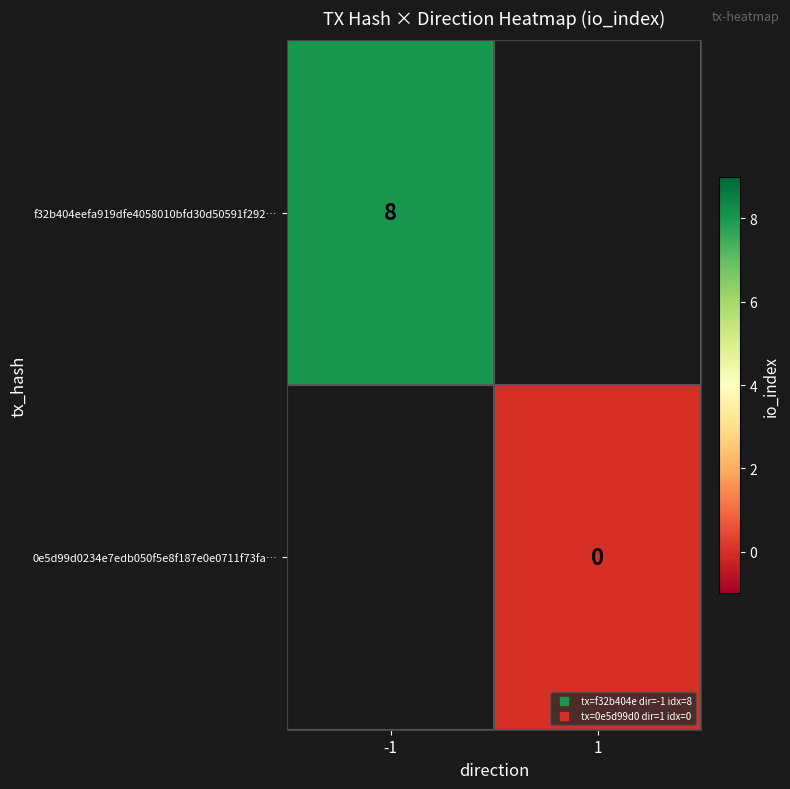

What is the approximate value of f32b404eefa919dfe4058010bfd30d50591f292… at -1?

8.0